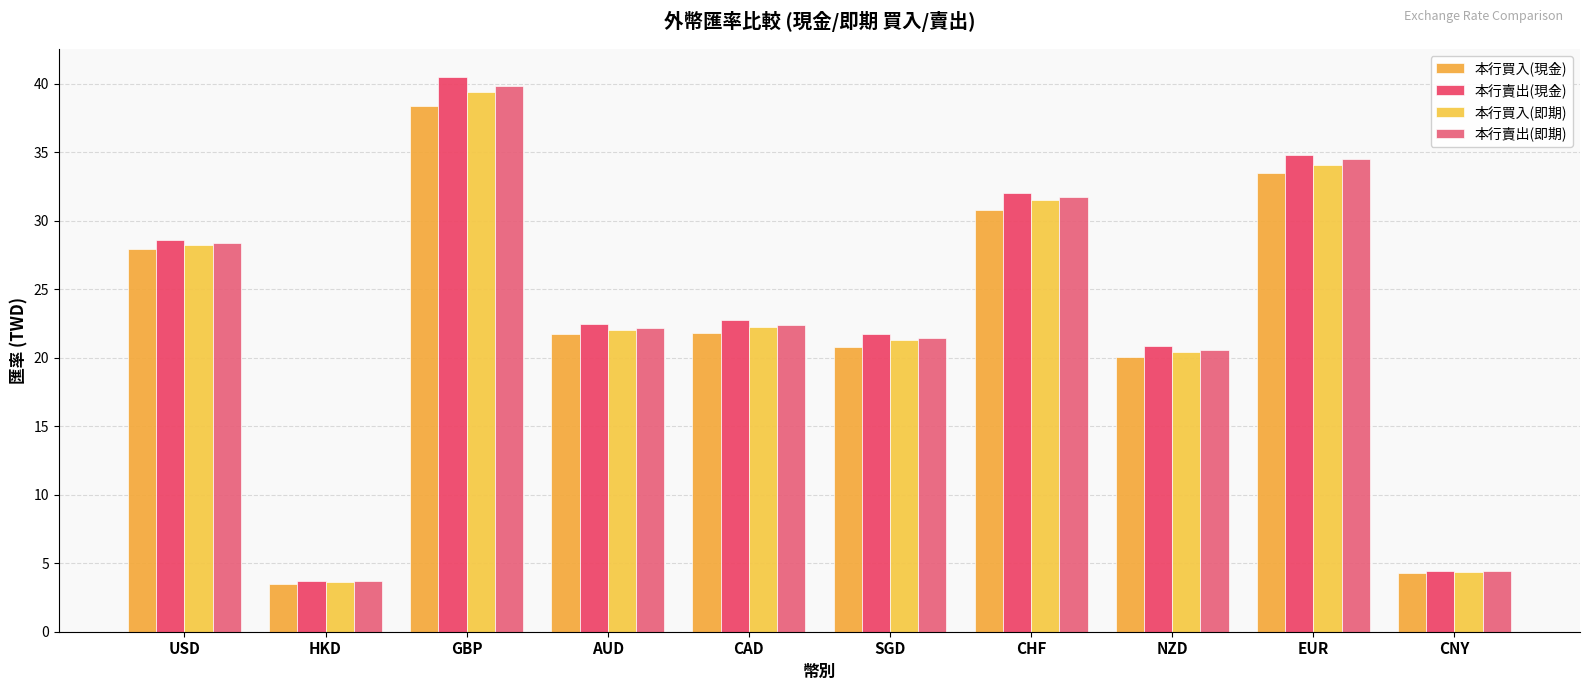

List the labels in order of 本行買入(即期) value, smallest first.

HKD, CNY, NZD, SGD, AUD, CAD, USD, CHF, EUR, GBP